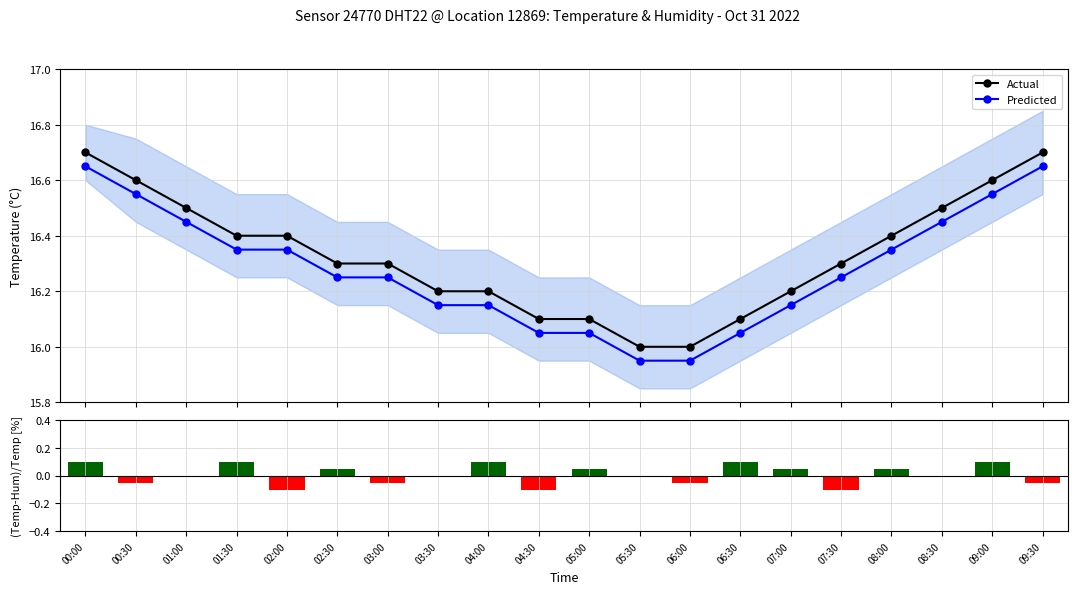

Rank the categories by Residual % value from highest to lowest.

00:00, 01:30, 04:00, 06:30, 09:00, 02:30, 05:00, 07:00, 08:00, 01:00, 03:30, 05:30, 08:30, 00:30, 03:00, 06:00, 09:30, 02:00, 04:30, 07:30